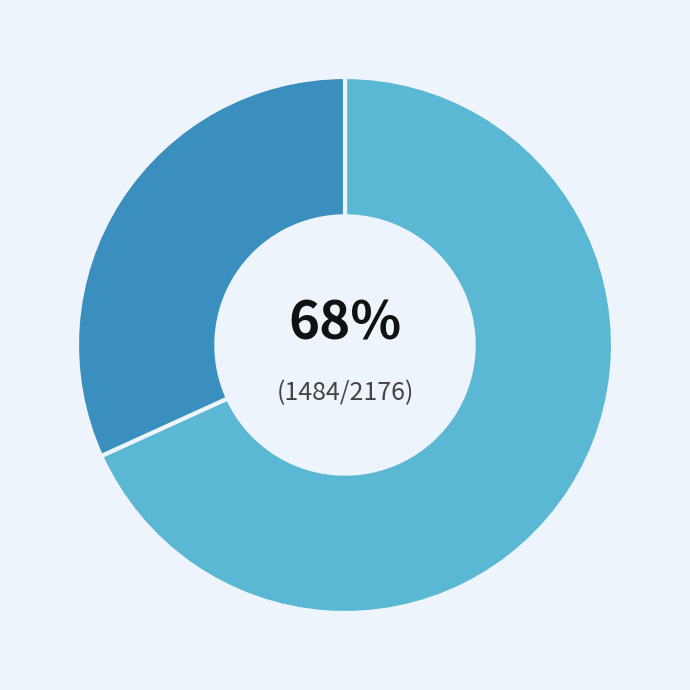

Is there any slice that represents more than half of the pie?

Yes